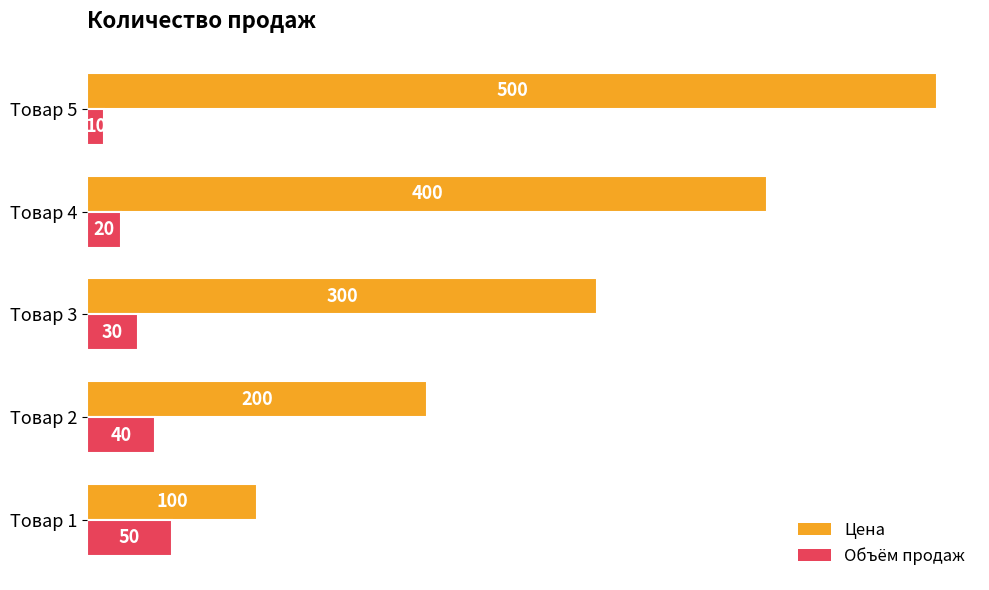

Count the number of categories in the chart.

5